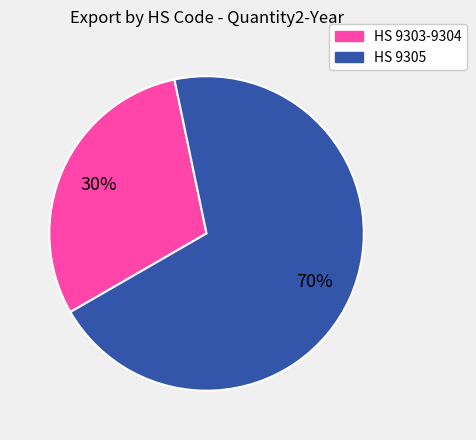

How many slices are in this pie chart?

2